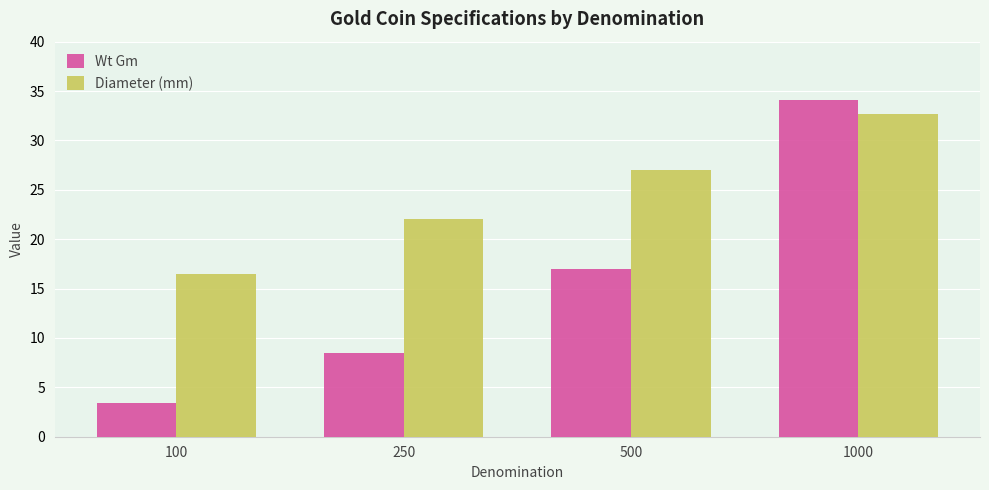

Where is Wt Gm nearest to the value 18?

500